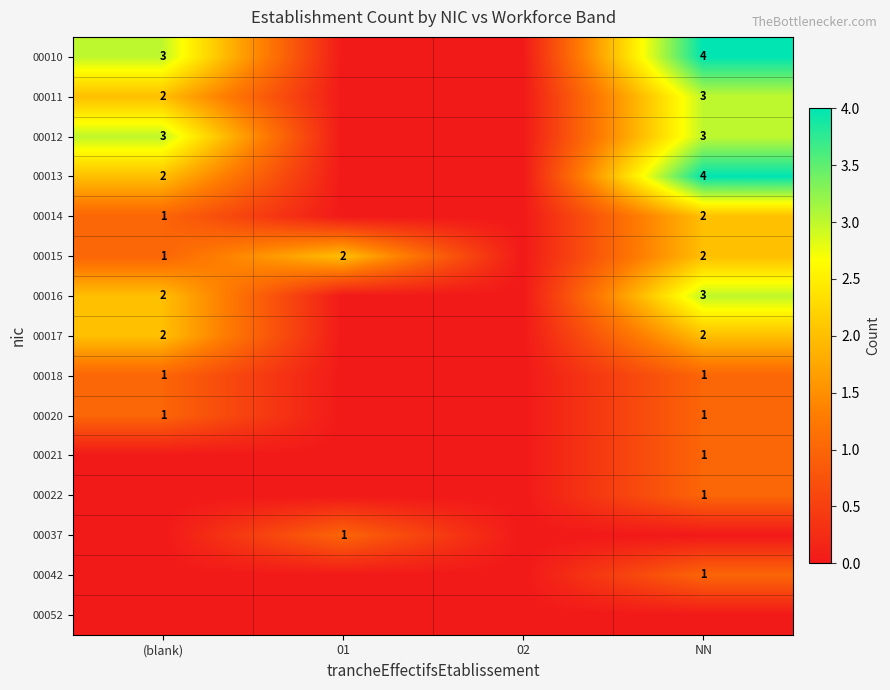

Is it true that 00017 equals 2 at NN?

True